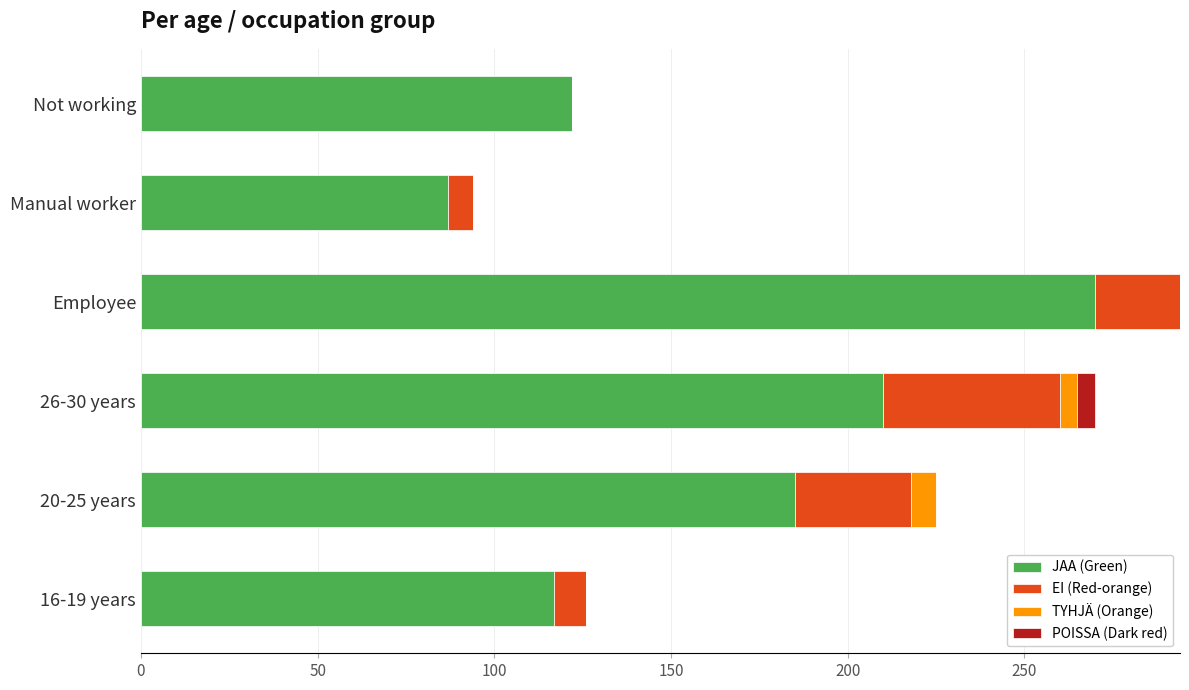

At which label does JAA (Green) reach its peak?

Employee